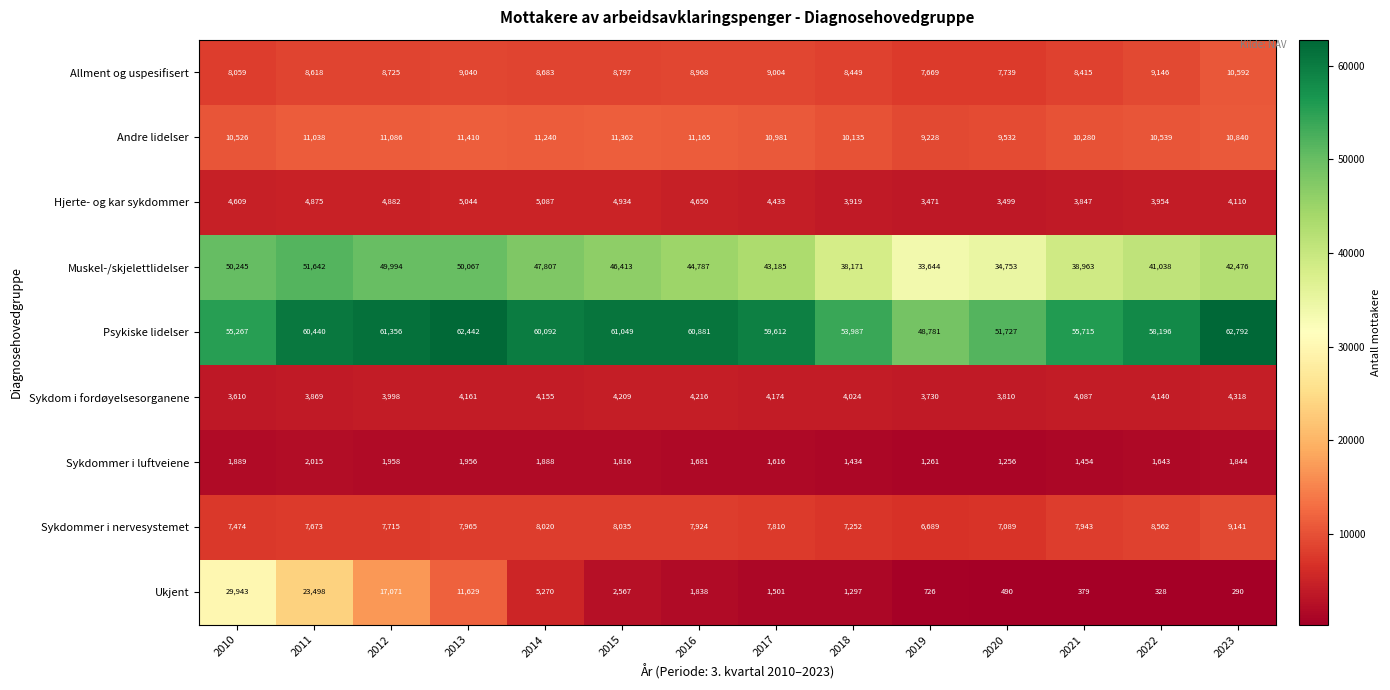

What is the difference between the maximum and minimum values in the Hjerte- og kar sykdommer series?

1616